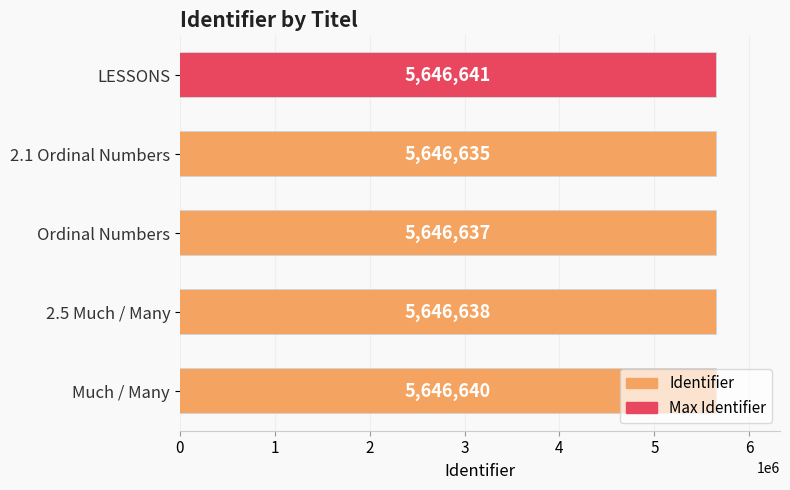

List the labels in order of value, smallest first.

1, 2, 3, 4, 0